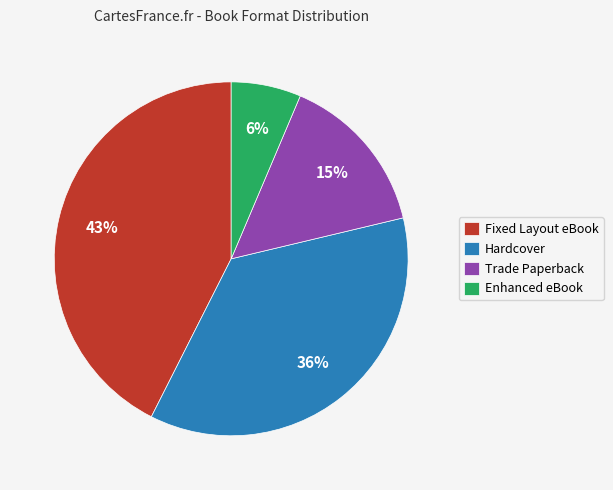

Combined, do Hardcover and Trade Paperback account for over 50%?

Yes